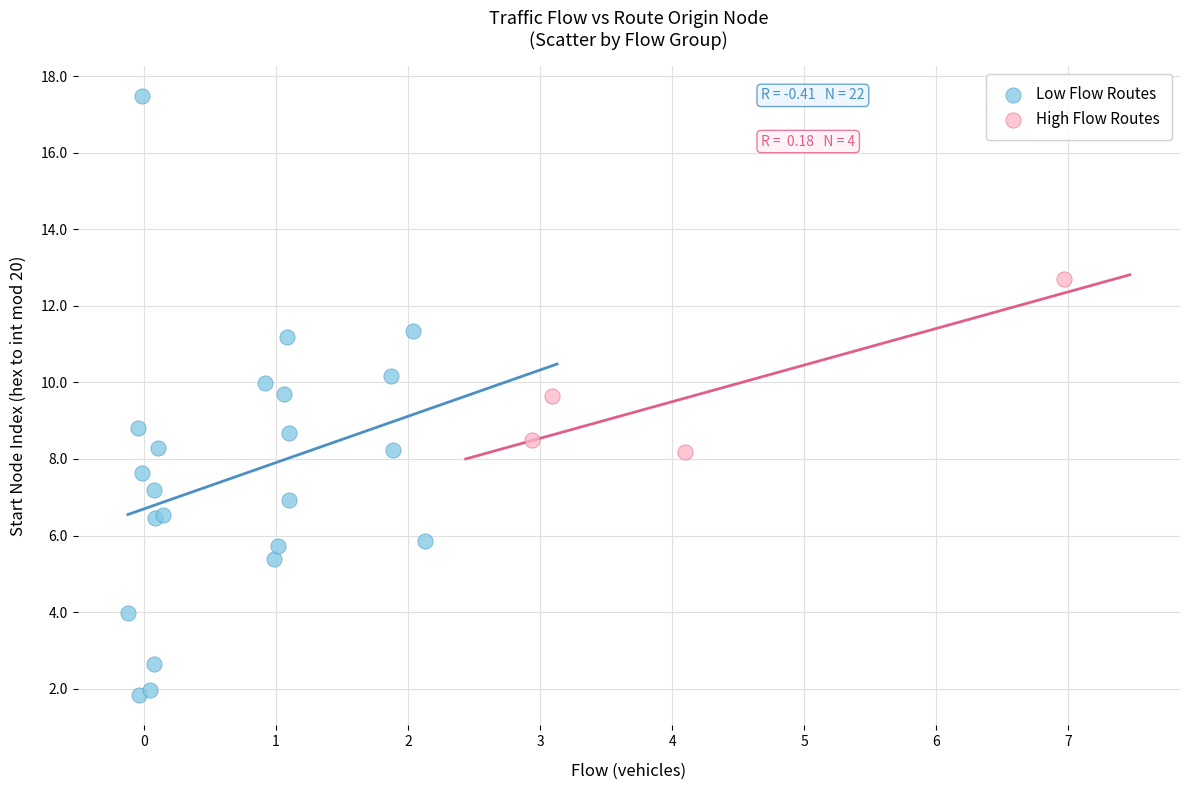

Which series contains the lowest Y value?

Low Flow Routes